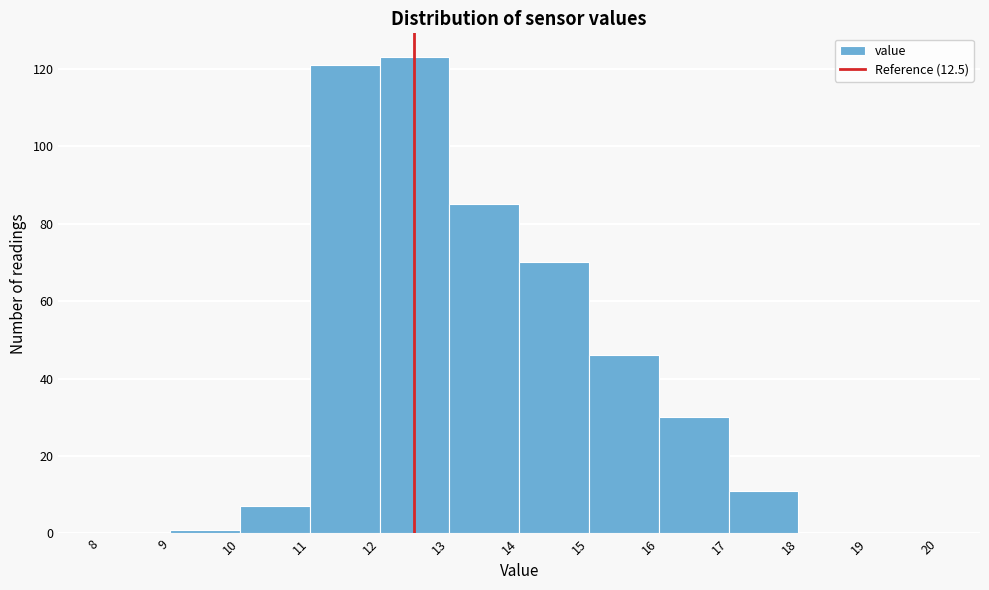

Over which range of the x-axis is the bar tallest?

12 to 13